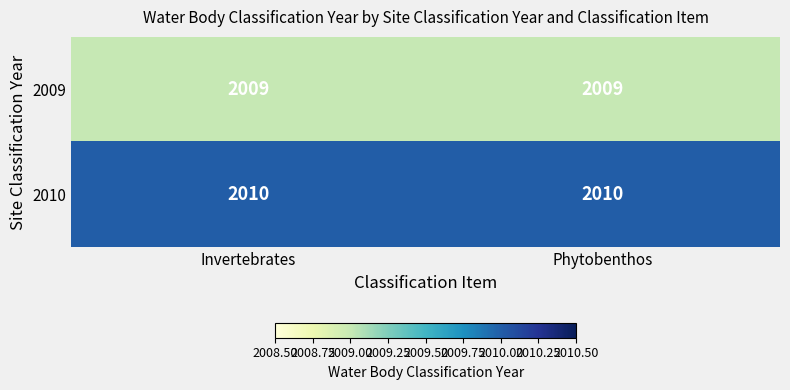

The 2010 series shows 2010 at Invertebrates. True or false?

True